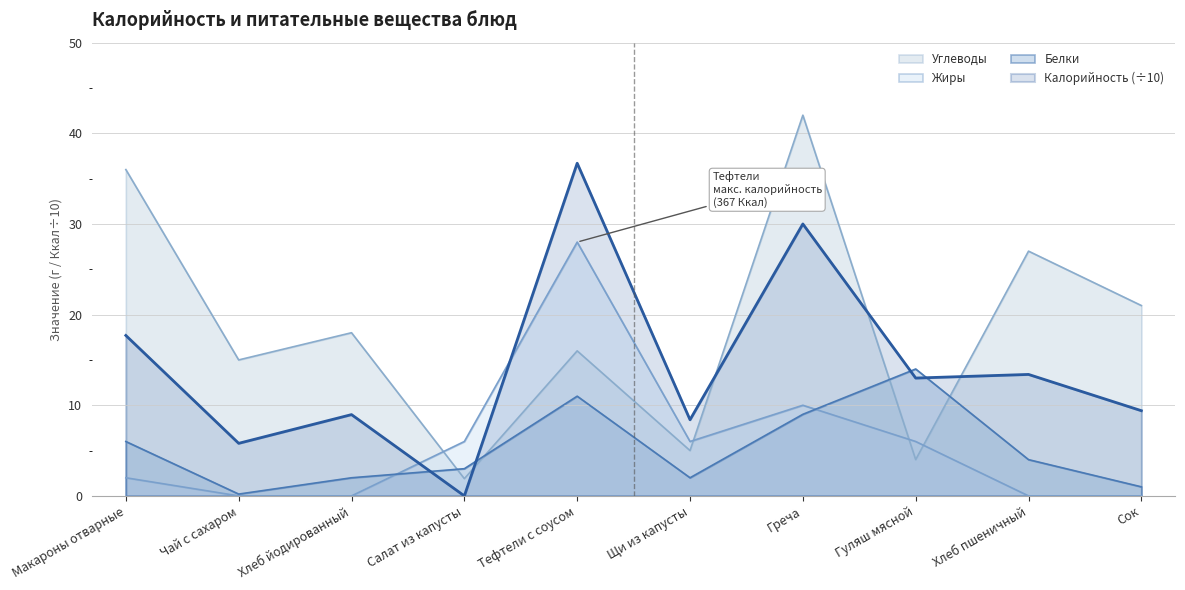

What is the label of the 3rd point from the left?

Хлеб йодированный